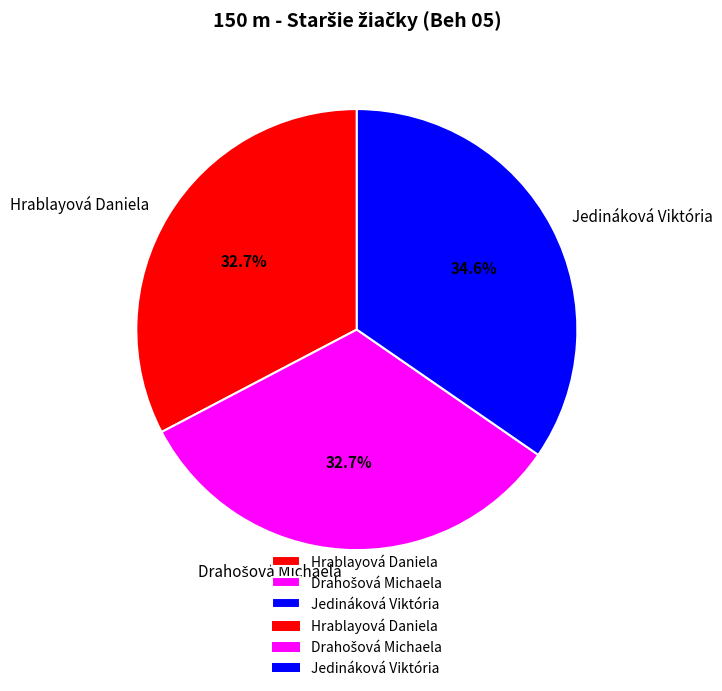

How many slices are in this pie chart?

3